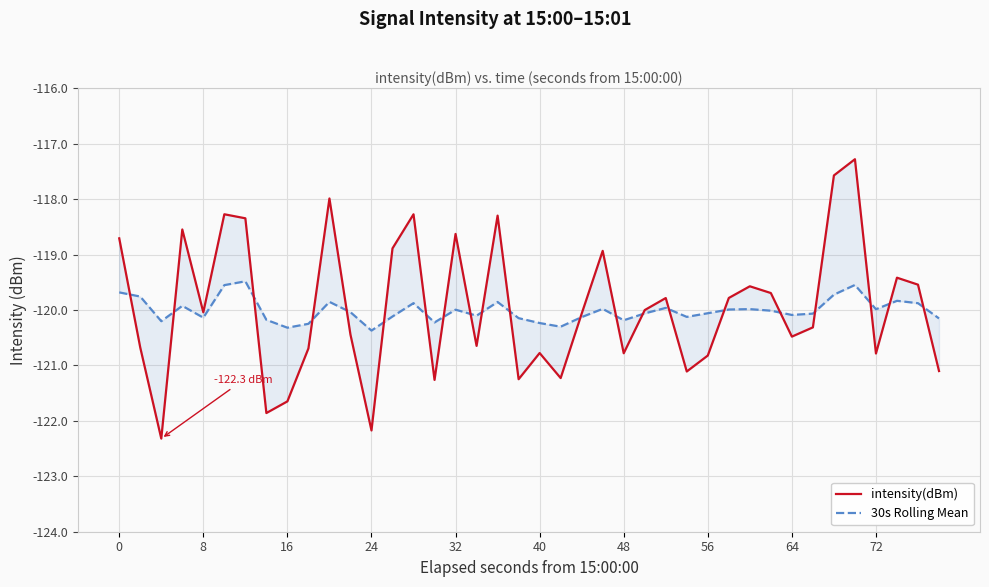

Between 56 and 28, which series saw the biggest shift?

intensity(dBm)